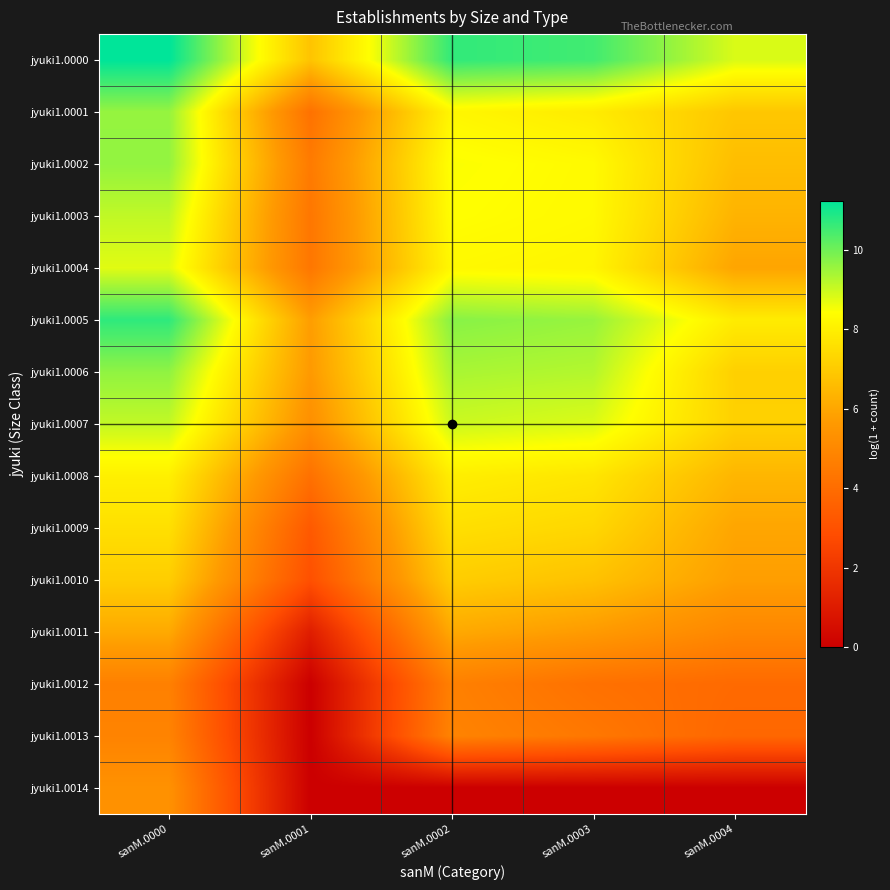

Which label corresponds to the smallest value in the chart?

sanM.0001